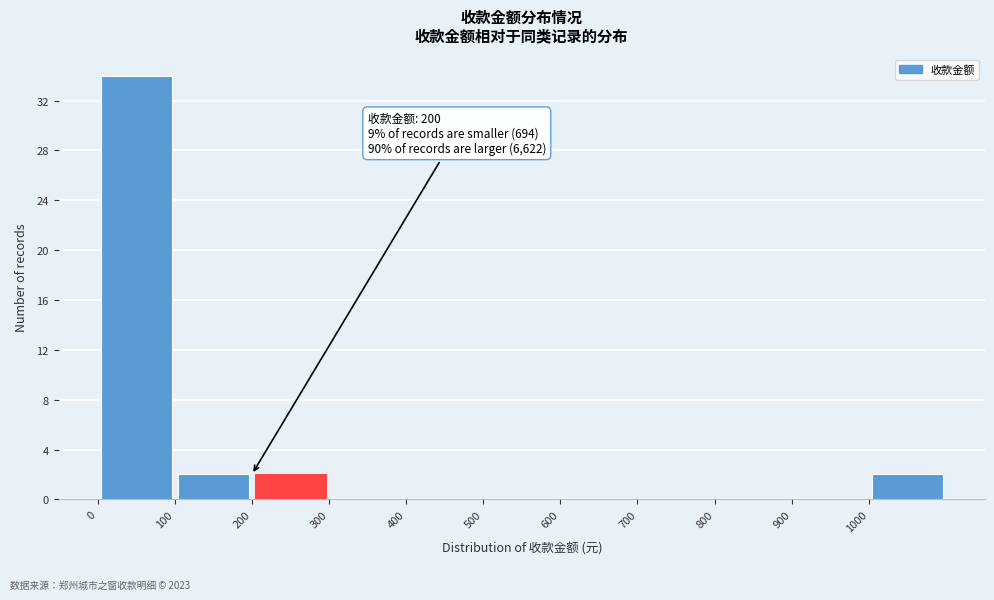

Over which range of the x-axis is the bar tallest?

0 to 100